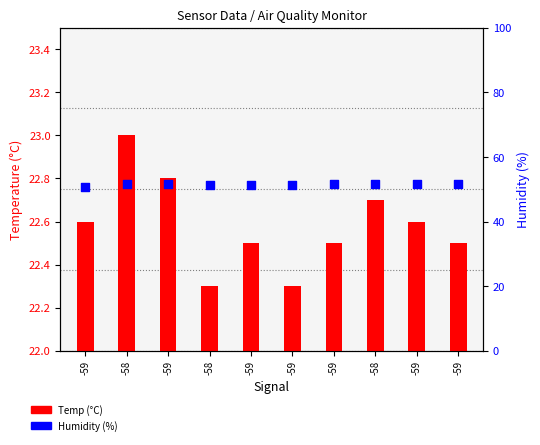

At how many categories does at least one series exceed 9?

10